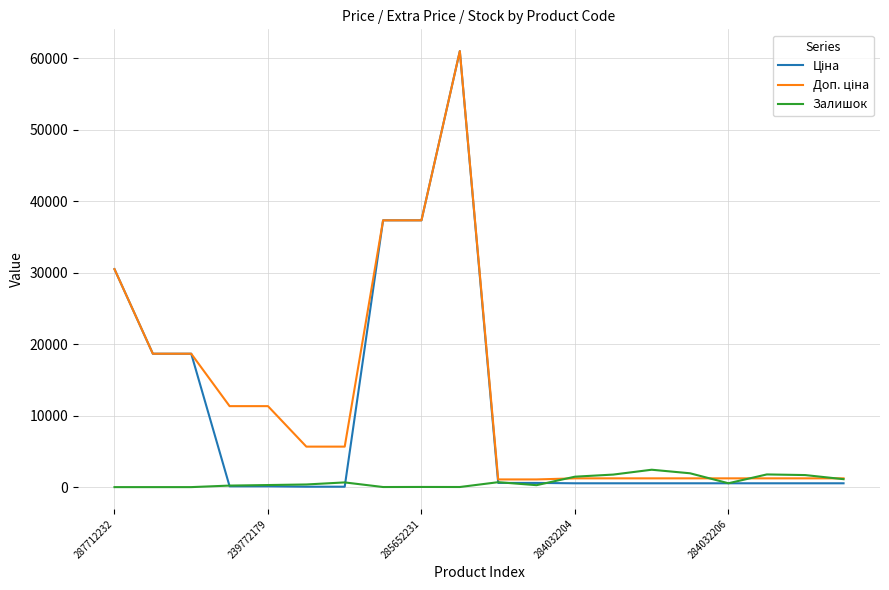

What is the greatest value displayed?

61024.7